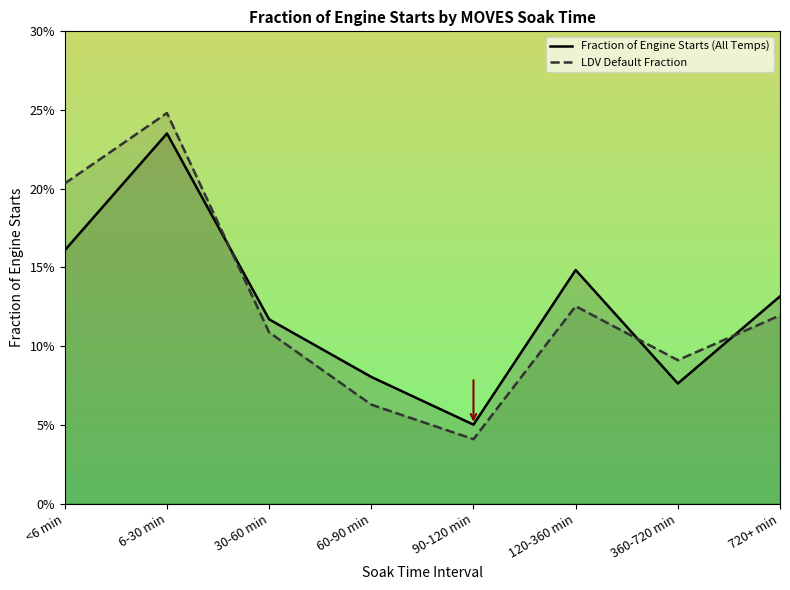

List the labels in order of Fraction of Engine Starts (All Temps) value, largest first.

6-30 min, <6 min, 120-360 min, 720+ min, 30-60 min, 60-90 min, 360-720 min, 90-120 min